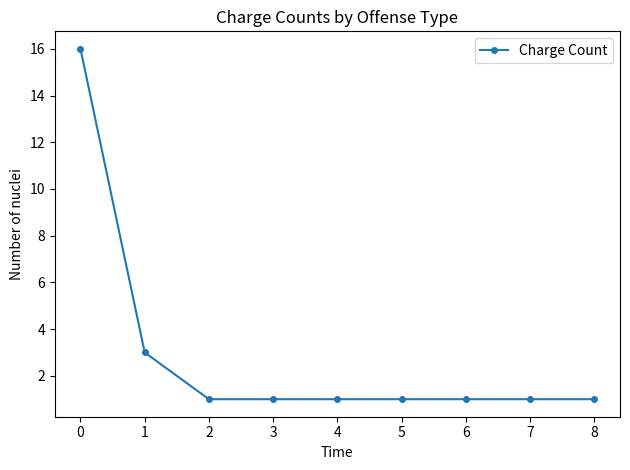

True or false: the data shows 2 at 2.

False